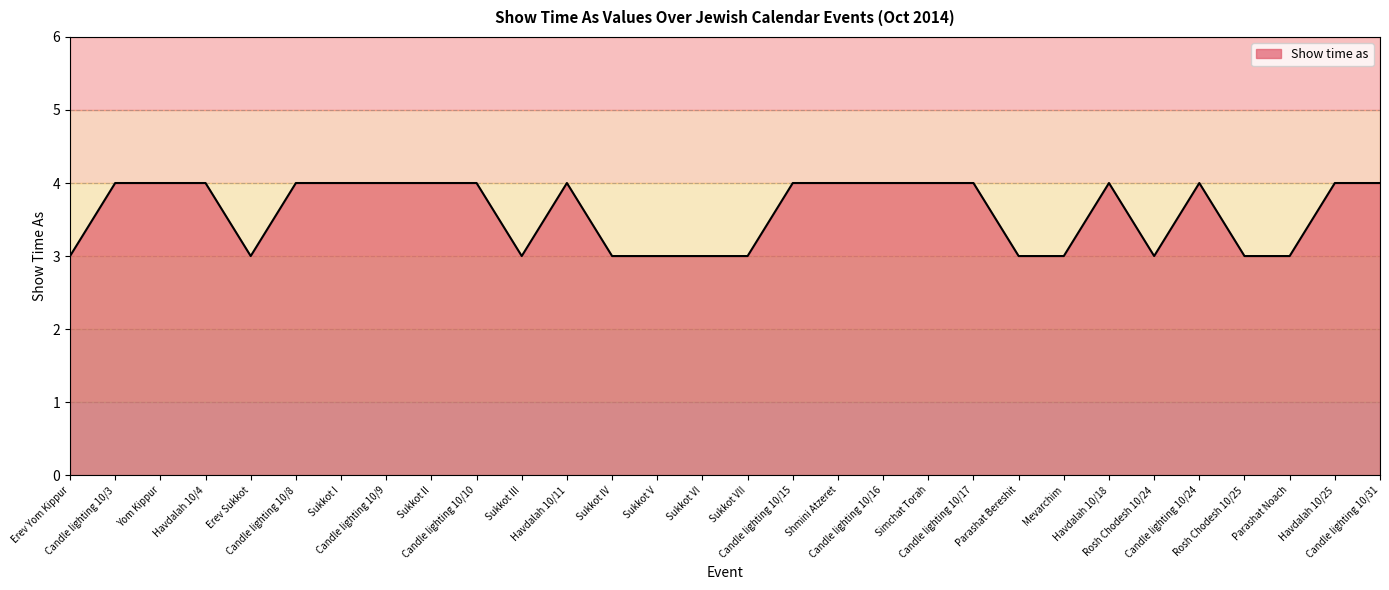

How many values are between 3 and 4?

30